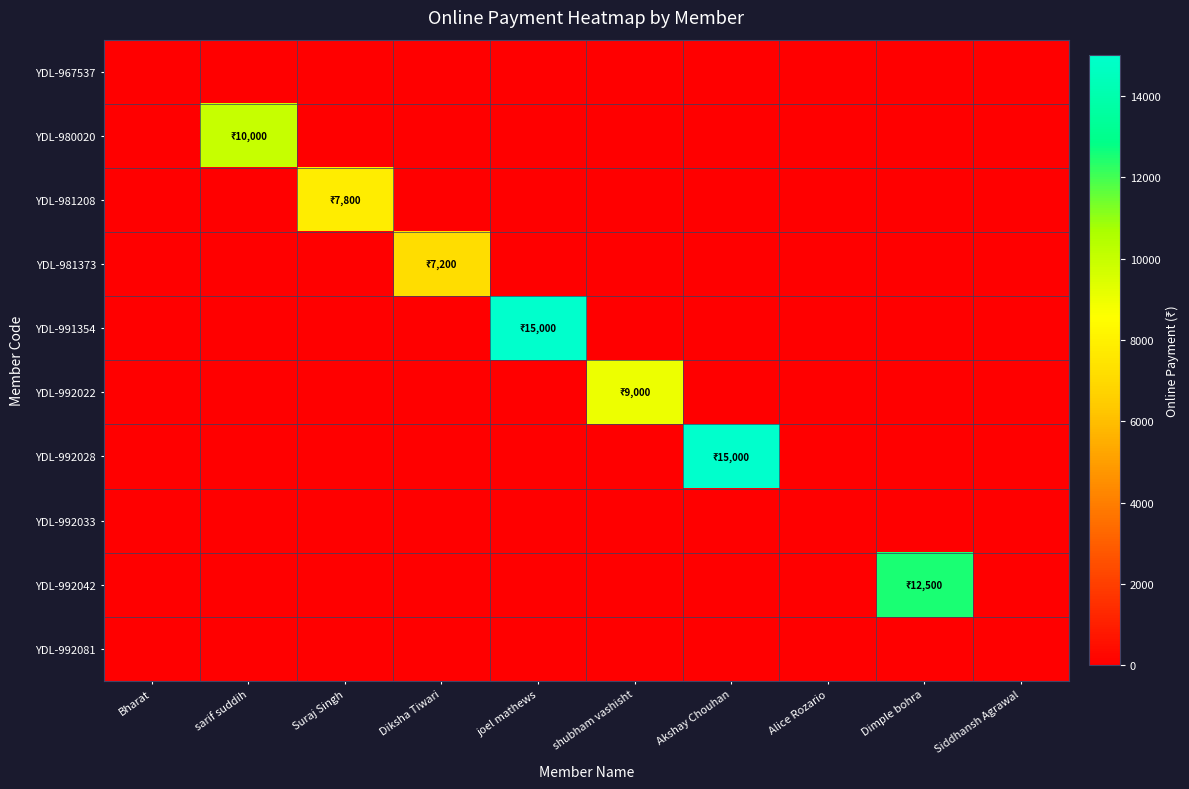

Reading right to left, what are all the values shown in this chart?

YDL-967537: Siddhansh Agrawal=0	Dimple bohra=0	Alice Rozario=0	Akshay Chouhan=0	shubham vashisht=0	joel mathews=0	Diksha Tiwari=0	Suraj Singh=0	sarif suddih=0	Bharat=0
YDL-980020: Siddhansh Agrawal=0	Dimple bohra=0	Alice Rozario=0	Akshay Chouhan=0	shubham vashisht=0	joel mathews=0	Diksha Tiwari=0	Suraj Singh=0	sarif suddih=10000	Bharat=0
YDL-981208: Siddhansh Agrawal=0	Dimple bohra=0	Alice Rozario=0	Akshay Chouhan=0	shubham vashisht=0	joel mathews=0	Diksha Tiwari=0	Suraj Singh=7800	sarif suddih=0	Bharat=0
YDL-981373: Siddhansh Agrawal=0	Dimple bohra=0	Alice Rozario=0	Akshay Chouhan=0	shubham vashisht=0	joel mathews=0	Diksha Tiwari=7200	Suraj Singh=0	sarif suddih=0	Bharat=0
YDL-991354: Siddhansh Agrawal=0	Dimple bohra=0	Alice Rozario=0	Akshay Chouhan=0	shubham vashisht=0	joel mathews=15000	Diksha Tiwari=0	Suraj Singh=0	sarif suddih=0	Bharat=0
YDL-992022: Siddhansh Agrawal=0	Dimple bohra=0	Alice Rozario=0	Akshay Chouhan=0	shubham vashisht=9000	joel mathews=0	Diksha Tiwari=0	Suraj Singh=0	sarif suddih=0	Bharat=0
YDL-992028: Siddhansh Agrawal=0	Dimple bohra=0	Alice Rozario=0	Akshay Chouhan=15000	shubham vashisht=0	joel mathews=0	Diksha Tiwari=0	Suraj Singh=0	sarif suddih=0	Bharat=0
YDL-992033: Siddhansh Agrawal=0	Dimple bohra=0	Alice Rozario=0	Akshay Chouhan=0	shubham vashisht=0	joel mathews=0	Diksha Tiwari=0	Suraj Singh=0	sarif suddih=0	Bharat=0
YDL-992042: Siddhansh Agrawal=0	Dimple bohra=12500	Alice Rozario=0	Akshay Chouhan=0	shubham vashisht=0	joel mathews=0	Diksha Tiwari=0	Suraj Singh=0	sarif suddih=0	Bharat=0
YDL-992081: Siddhansh Agrawal=0	Dimple bohra=0	Alice Rozario=0	Akshay Chouhan=0	shubham vashisht=0	joel mathews=0	Diksha Tiwari=0	Suraj Singh=0	sarif suddih=0	Bharat=0